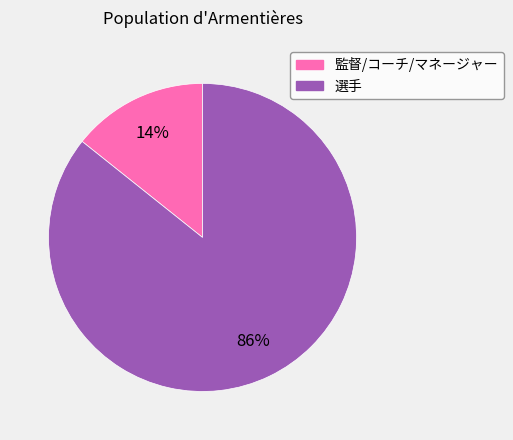

Rank the categories by value from highest to lowest.

選手, 監督/コーチ/マネージャー